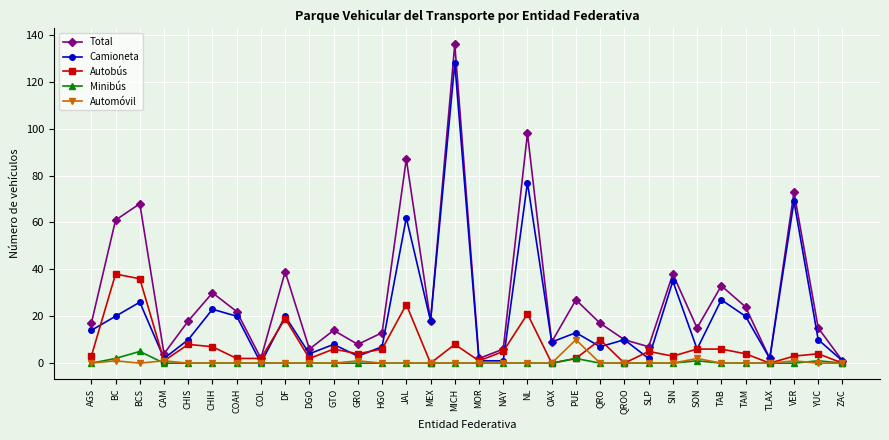

What is the spread (max minus min) of values at QROO?

10